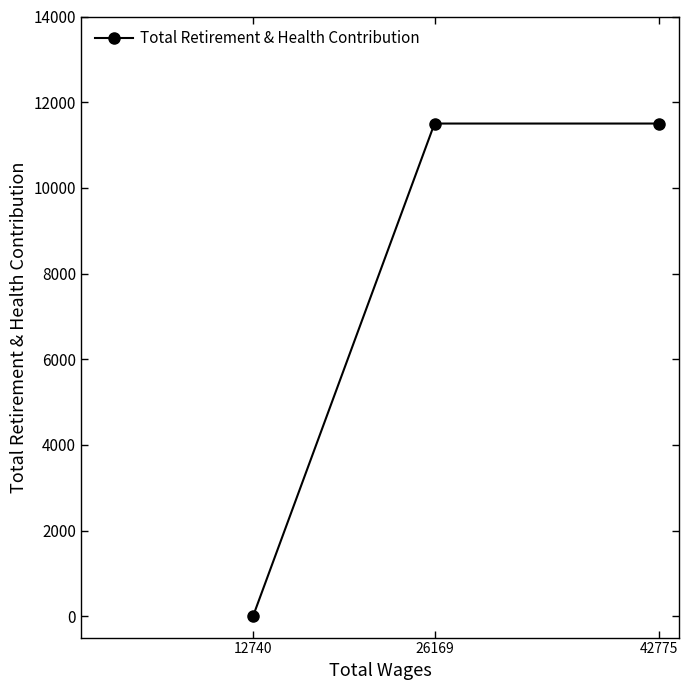

What is the greatest value displayed?

11501